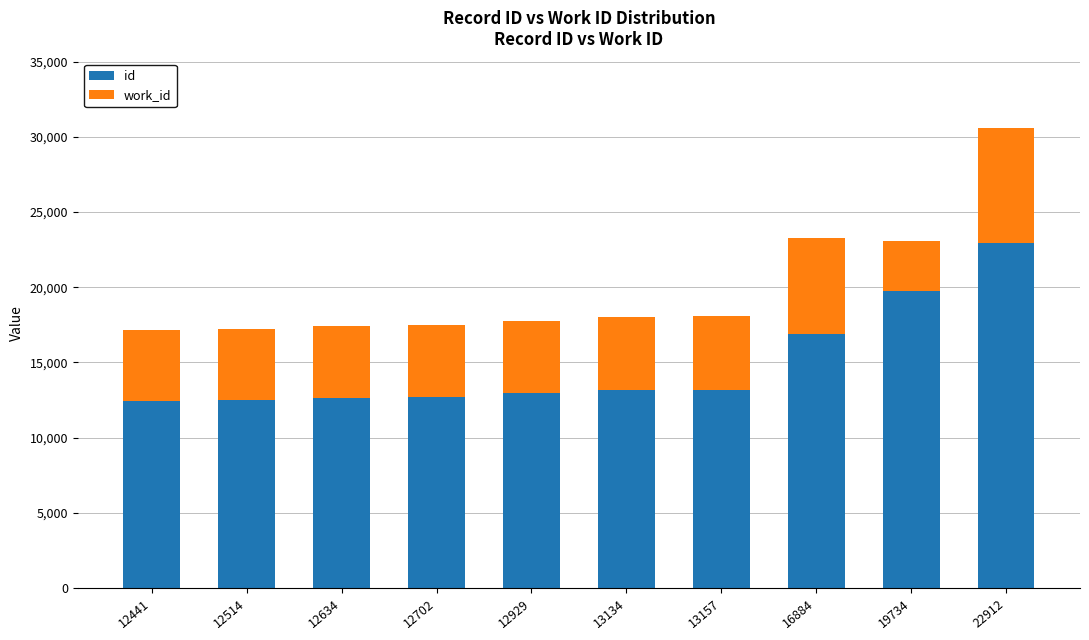

What is the average value of the id series?

14904